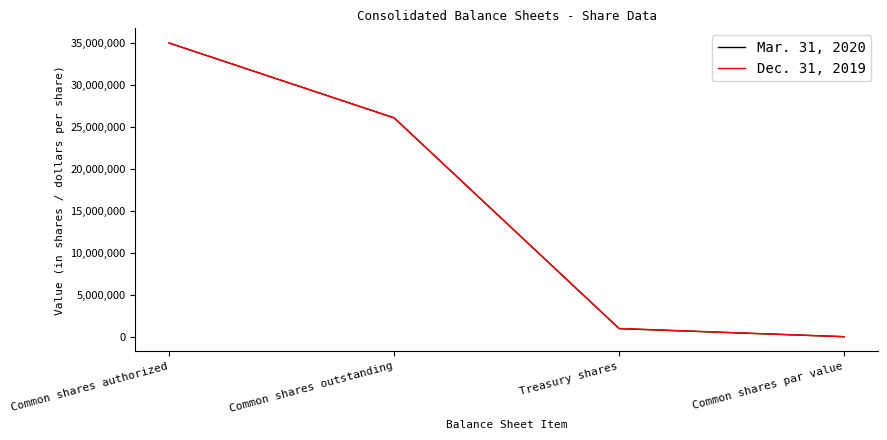

At which category is the sum across all series the highest?

Common shares authorized